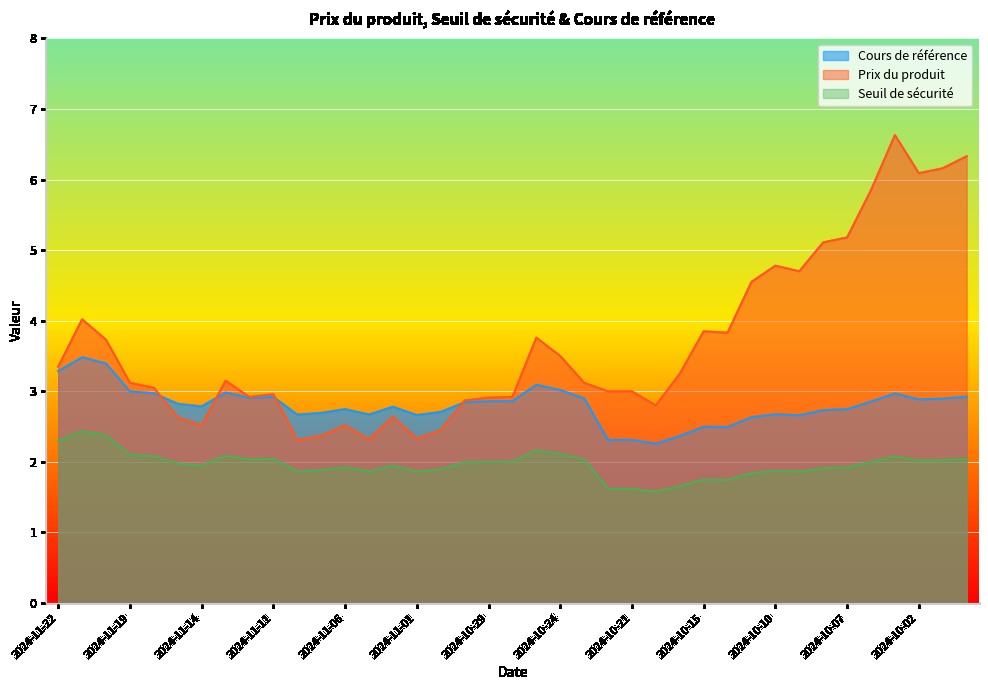

Reading right to left, extract all data points from this chart.

Cours de référence: 2.9	2.9	2.9	3.0	2.9	2.7	2.7	2.7	2.7	2.6	2.5	2.5	2.4	2.3	2.3	2.3	2.9	3.0	3.1	2.9	2.9	2.8	2.7	2.7	2.8	2.7	2.7	2.7	2.7	2.9	2.9	3.0	2.8	2.8	3.0	3.0	3.4	3.5	3.3
Prix du produit: 6.3	6.2	6.1	6.6	5.8	5.2	5.1	4.7	4.8	4.5	3.8	3.9	3.2	2.8	3.0	3.0	3.1	3.5	3.8	2.9	2.9	2.9	2.5	2.3	2.6	2.3	2.5	2.4	2.3	3.0	2.9	3.1	2.5	2.6	3.0	3.1	3.7	4.0	3.4
Seuil de sécurité: 2.0	2.0	2.0	2.1	2.0	1.9	1.9	1.9	1.9	1.8	1.7	1.7	1.7	1.6	1.6	1.6	2.0	2.1	2.2	2.0	2.0	2.0	1.9	1.9	1.9	1.9	1.9	1.9	1.9	2.0	2.0	2.1	1.9	2.0	2.1	2.1	2.4	2.4	2.3